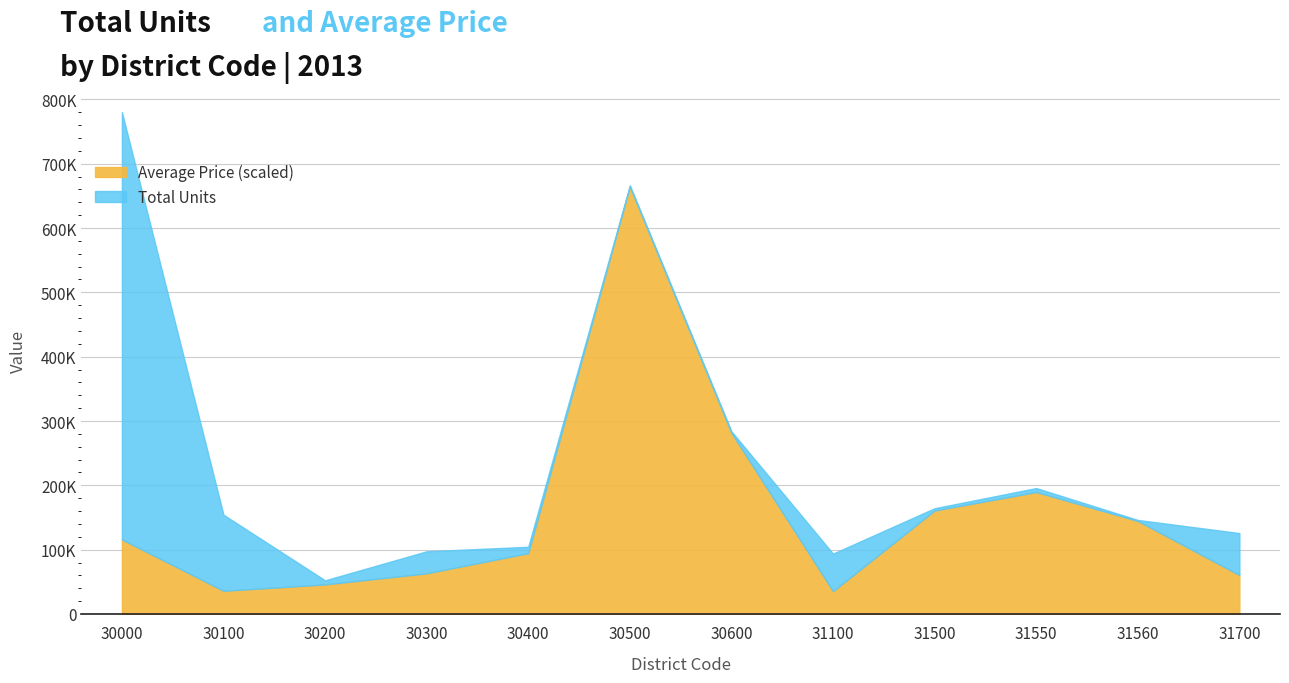

How many interior local valleys does the Average Price series have?

2